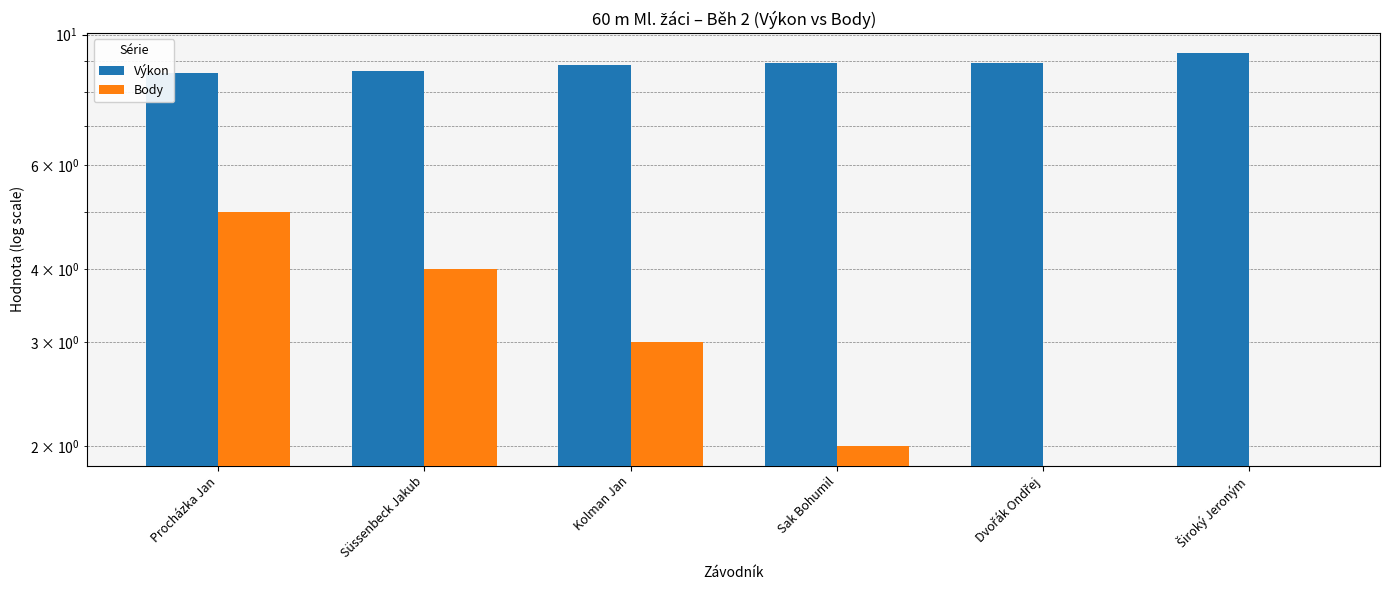

How many groups of bars are there?

6